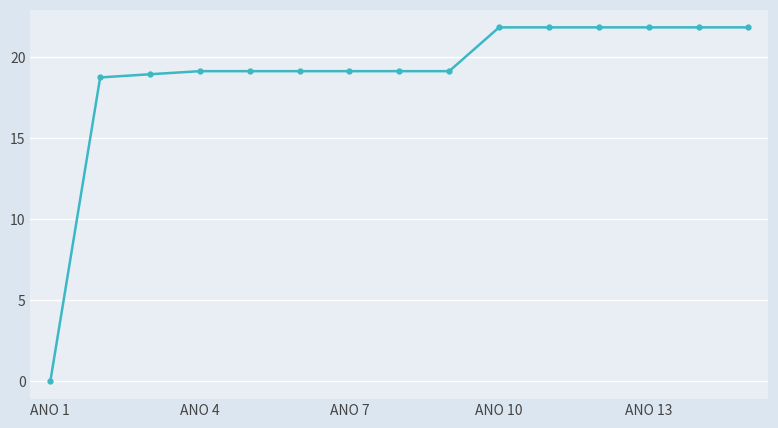

Reading left to right, what are all the values shown in this chart?

0.0	18.7	18.9	19.1	19.1	19.1	19.1	19.1	19.1	21.8	21.8	21.8	21.8	21.8	21.8